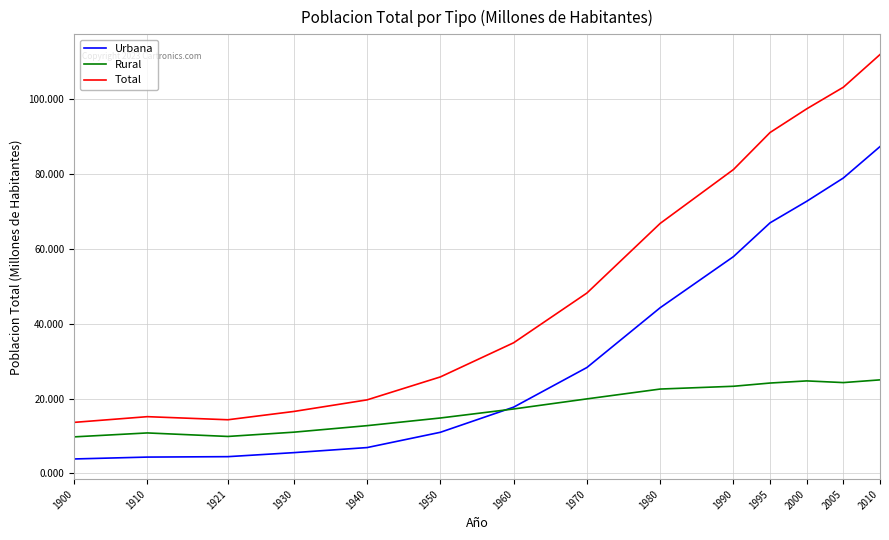

List the series in order of their peak value, highest first.

Total, Urbana, Rural